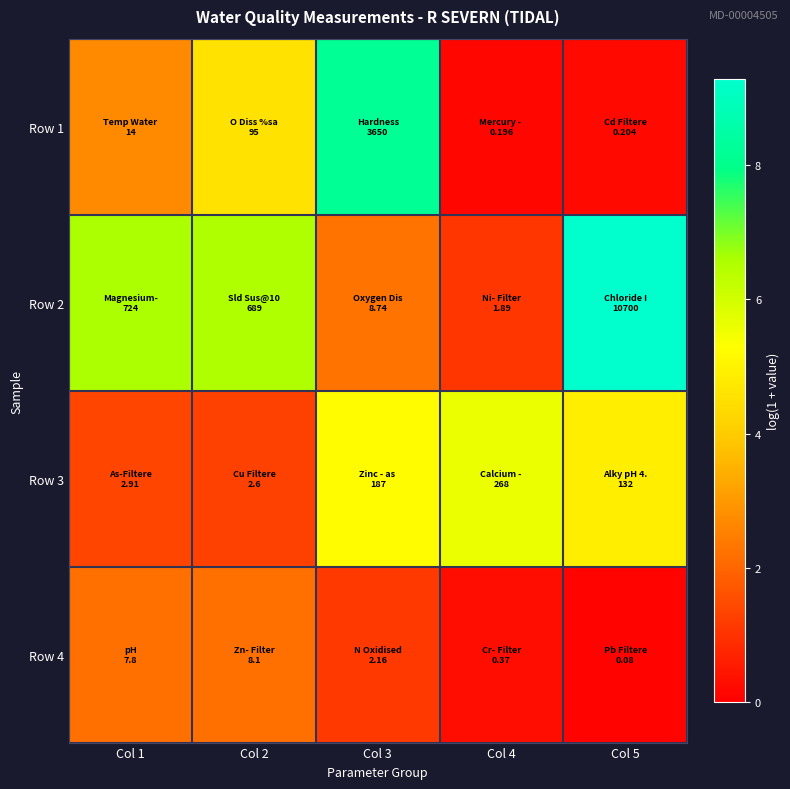

Rank the series at Col 4 from lowest to highest value.

Row 1, Row 4, Row 2, Row 3